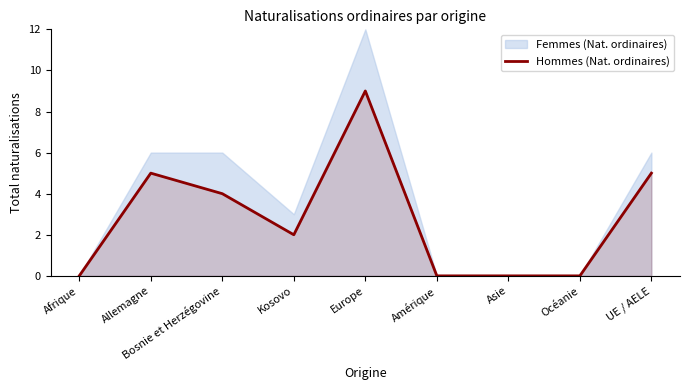

At which label does the data first exceed 2?

Allemagne